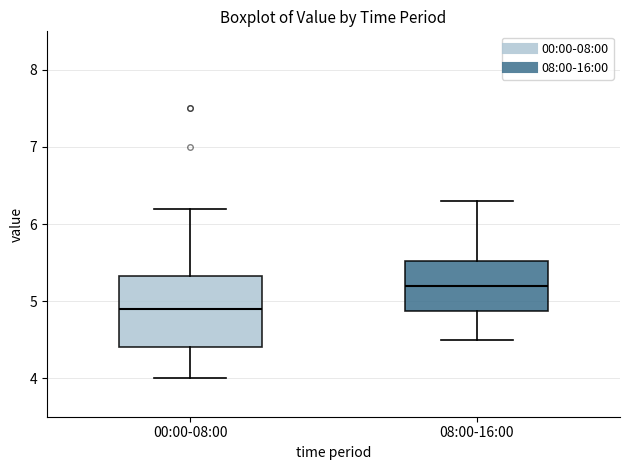

Where does the median line of the box for 08:00-16:00 sit on the y-axis? The values are not printed on the chart, so give them approximately, as read against the axis.

5.2